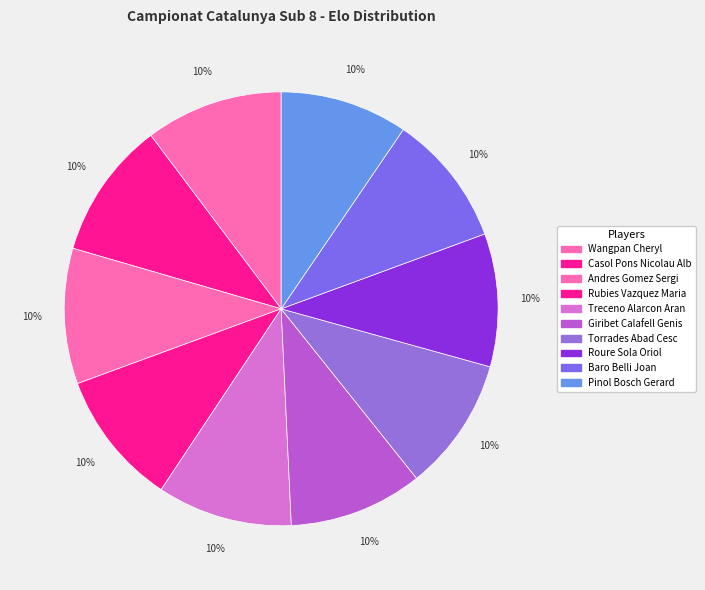

Rank the categories by value from lowest to highest.

Pinol Bosch Gerard, Baro Belli Joan, Roure Sola Oriol, Torrades Abad Cesc, Giribet Calafell Genis, Rubies Vazquez Maria, Treceno Alarcon Aran, Andres Gomez Sergi, Casol Pons Nicolau Albert, Wangpan Cheryl